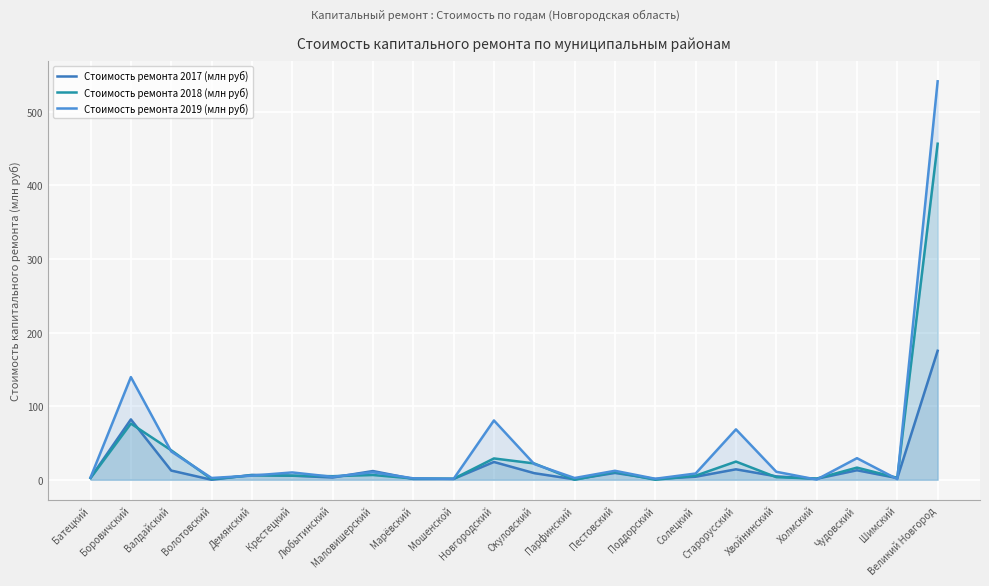

What is the highest value of the Стоимость ремонта 2017 (млн руб) series?

175.3